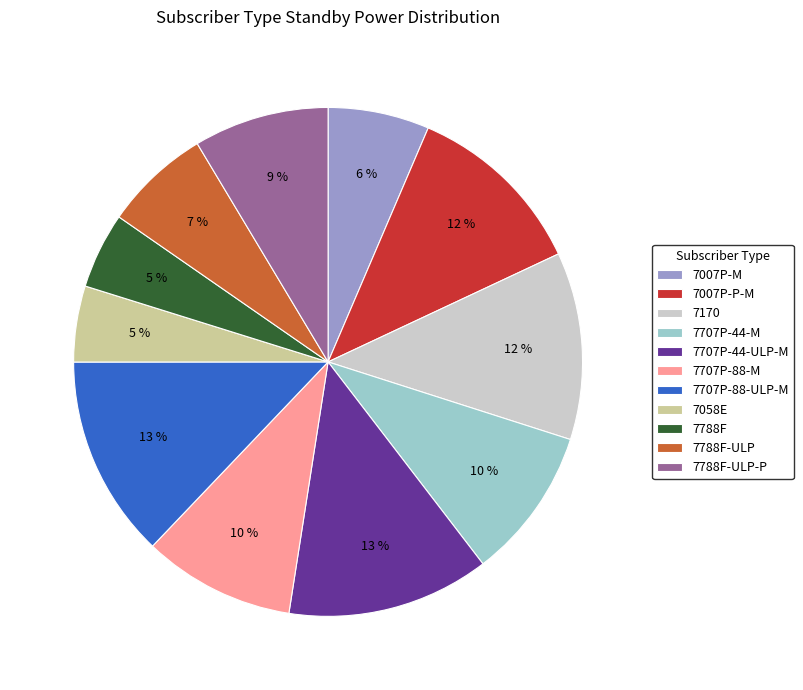

Is it true that 7707P-88-M is 21% of the pie?

False